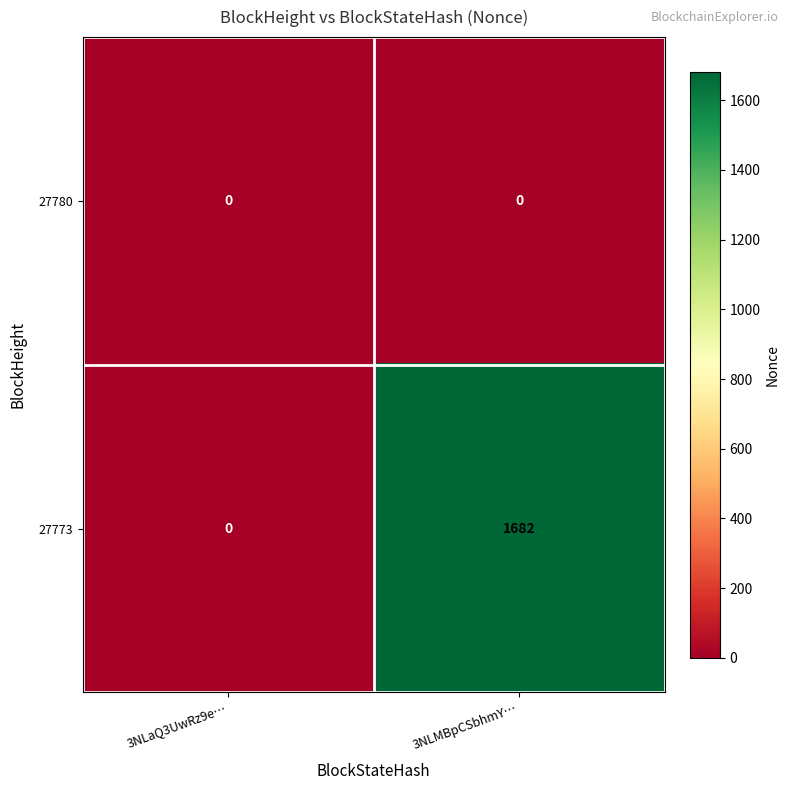

What is the total value across all series at 3NLMBpCSbhmY…?

1682